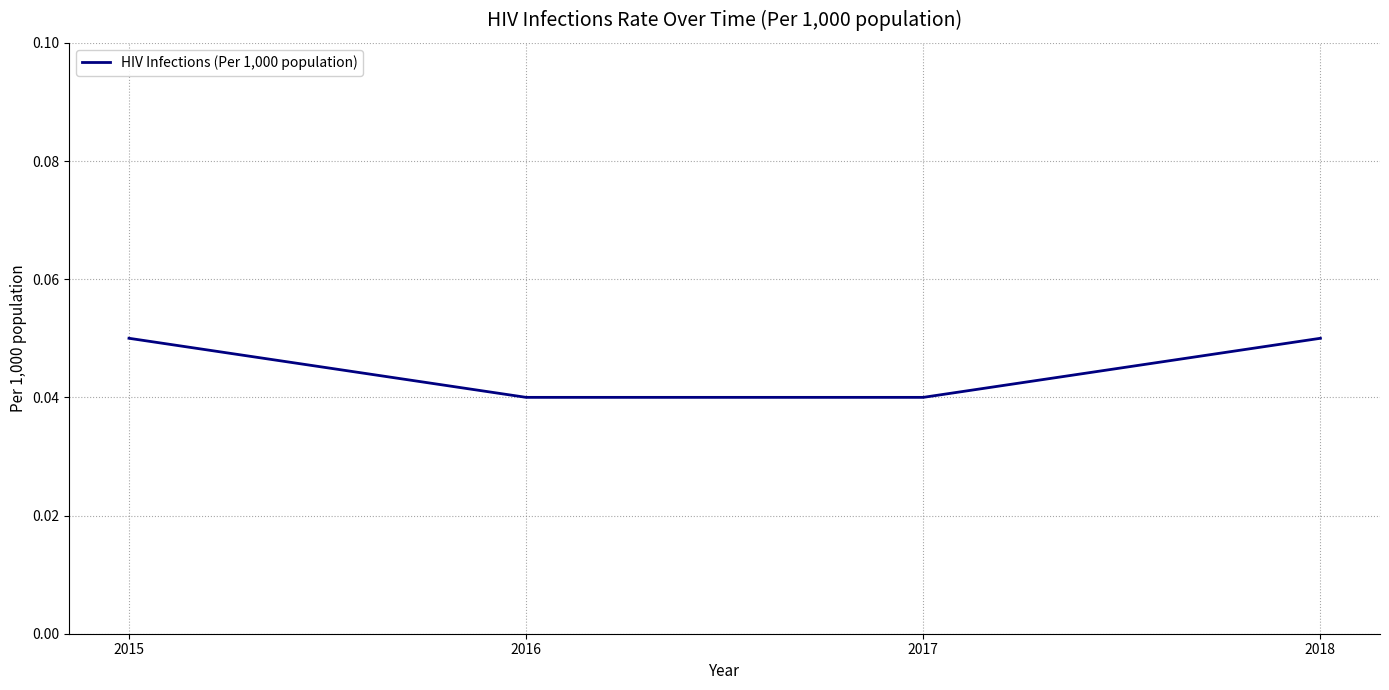

Count the values in the range 0 to 1.

4